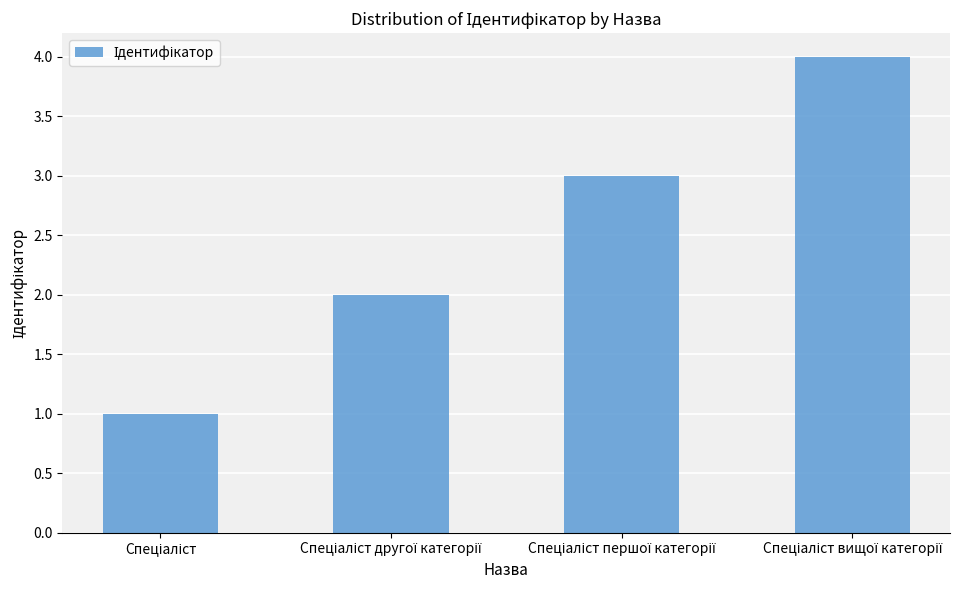

How many distinct data groups are displayed?

1